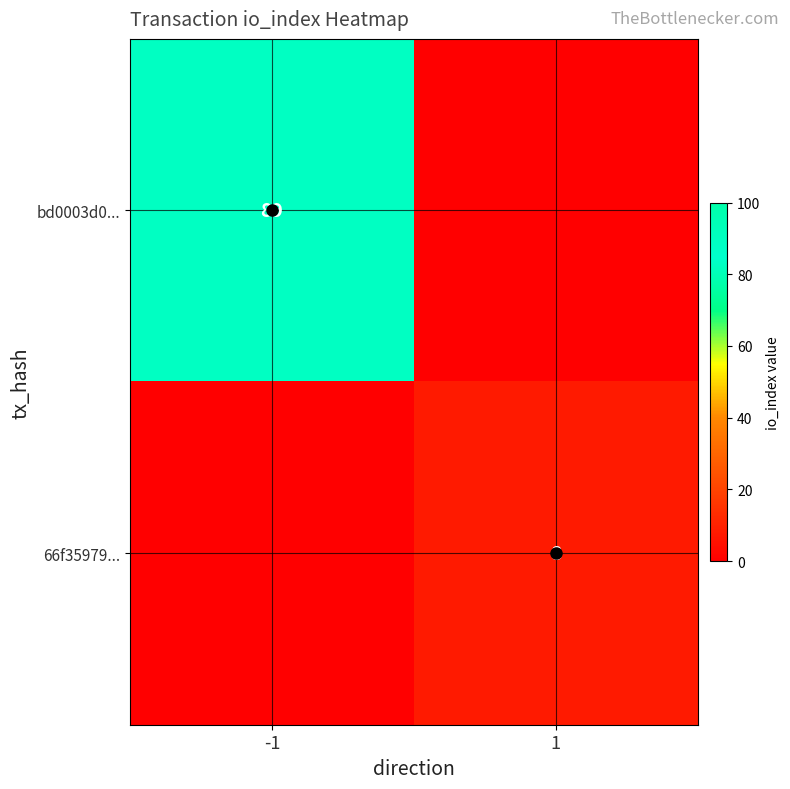

The 66f35979... series shows 8 at 1. True or false?

True